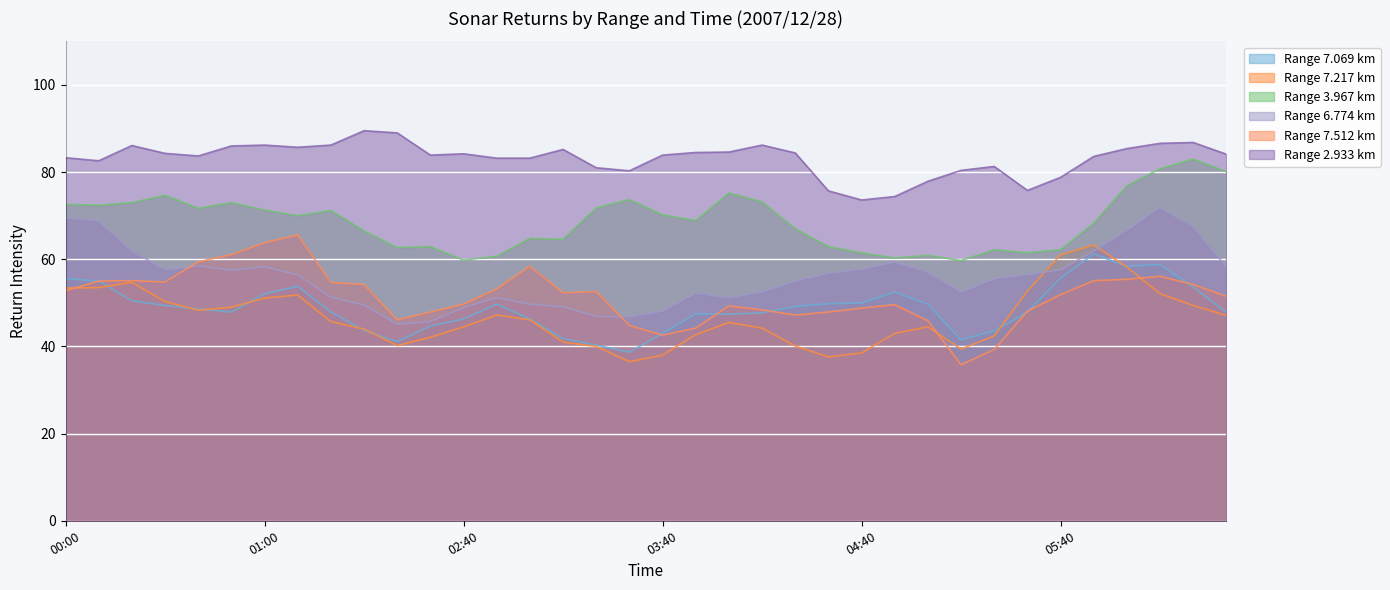

What is the minimum value for Range 6.774 km?

45.1